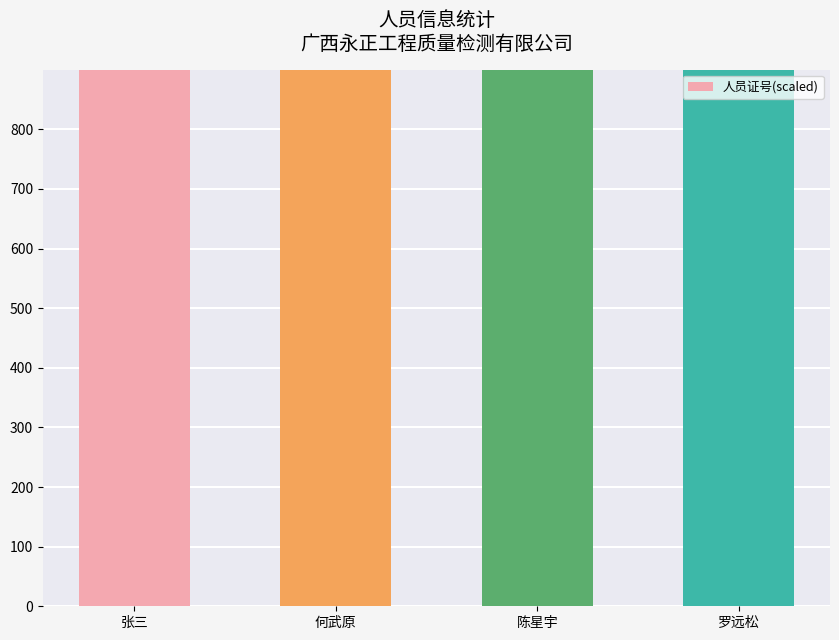

What position from the right is 罗远松?

1